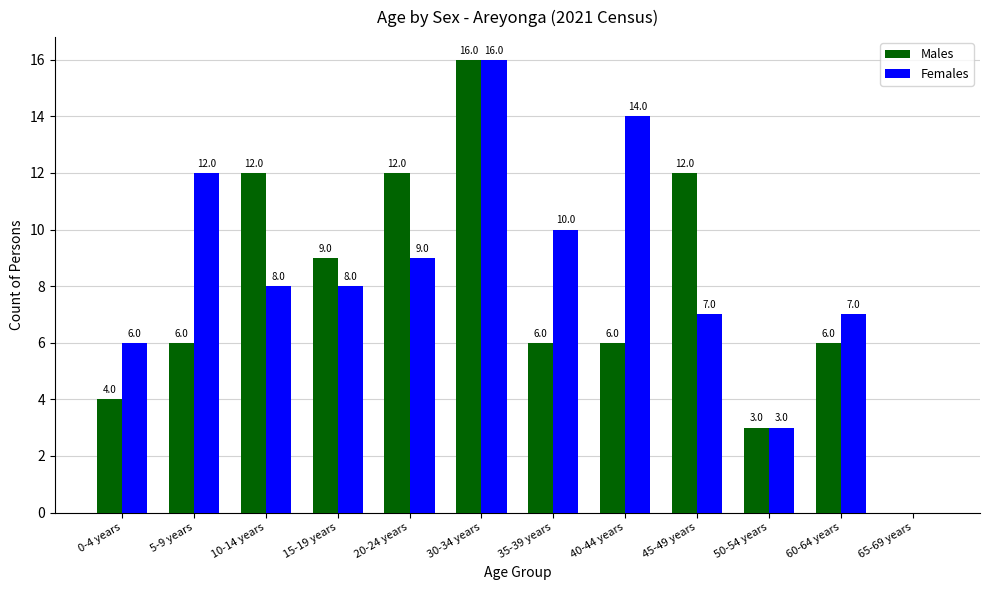

What are all the series names shown in the legend?

Males, Females